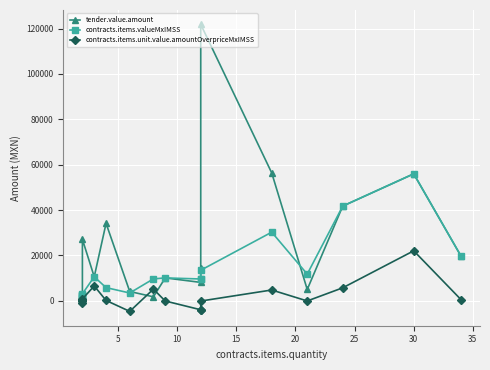

At how many categories does at least one series exceed 54613?

3